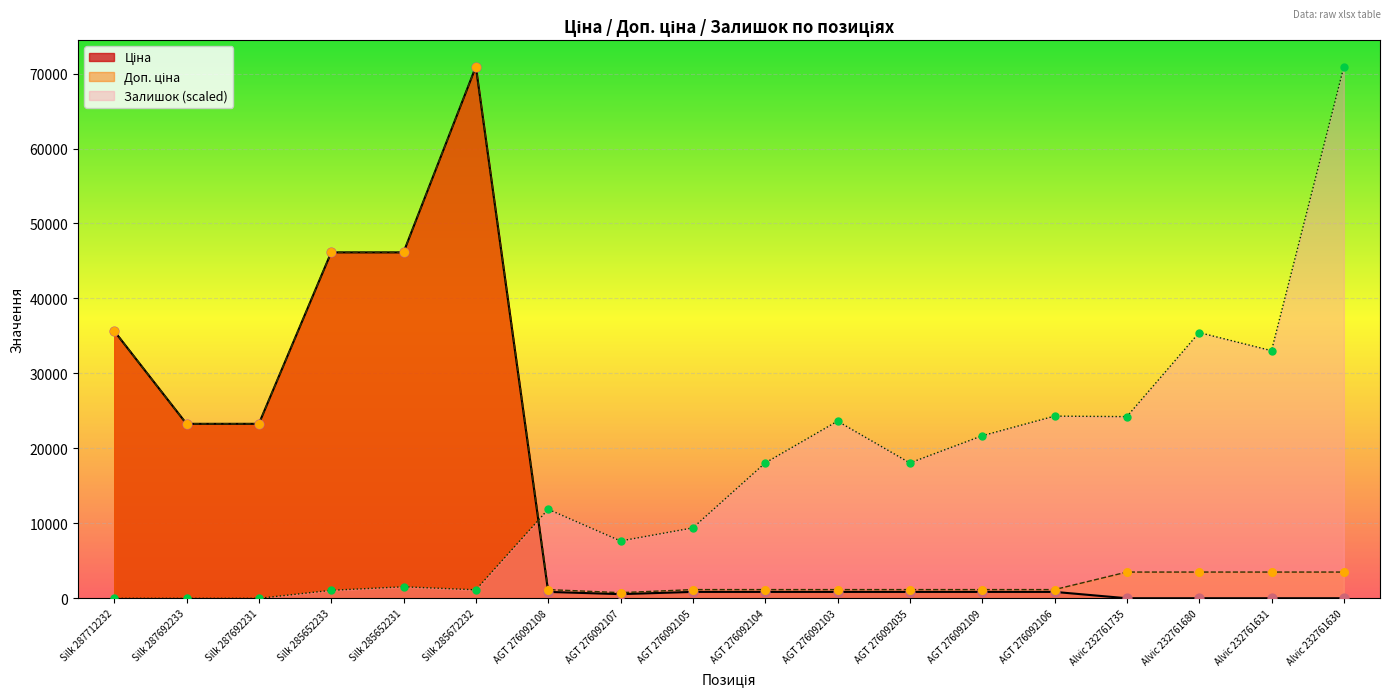

Which series contains the lowest Y value?

Залишок